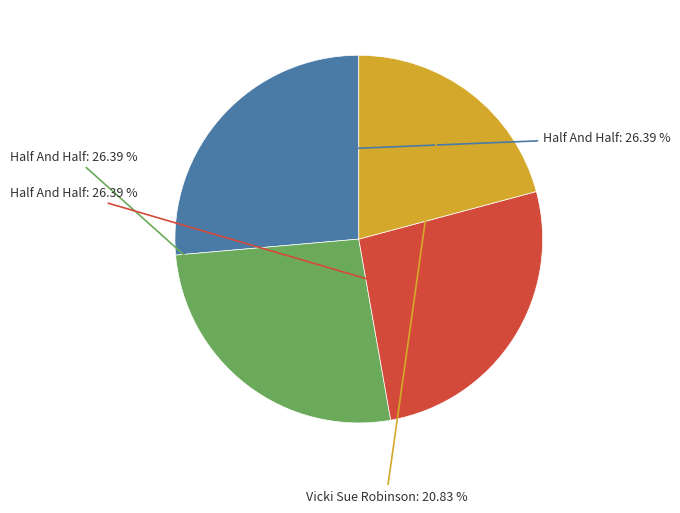

Is there any slice that represents more than half of the pie?

No